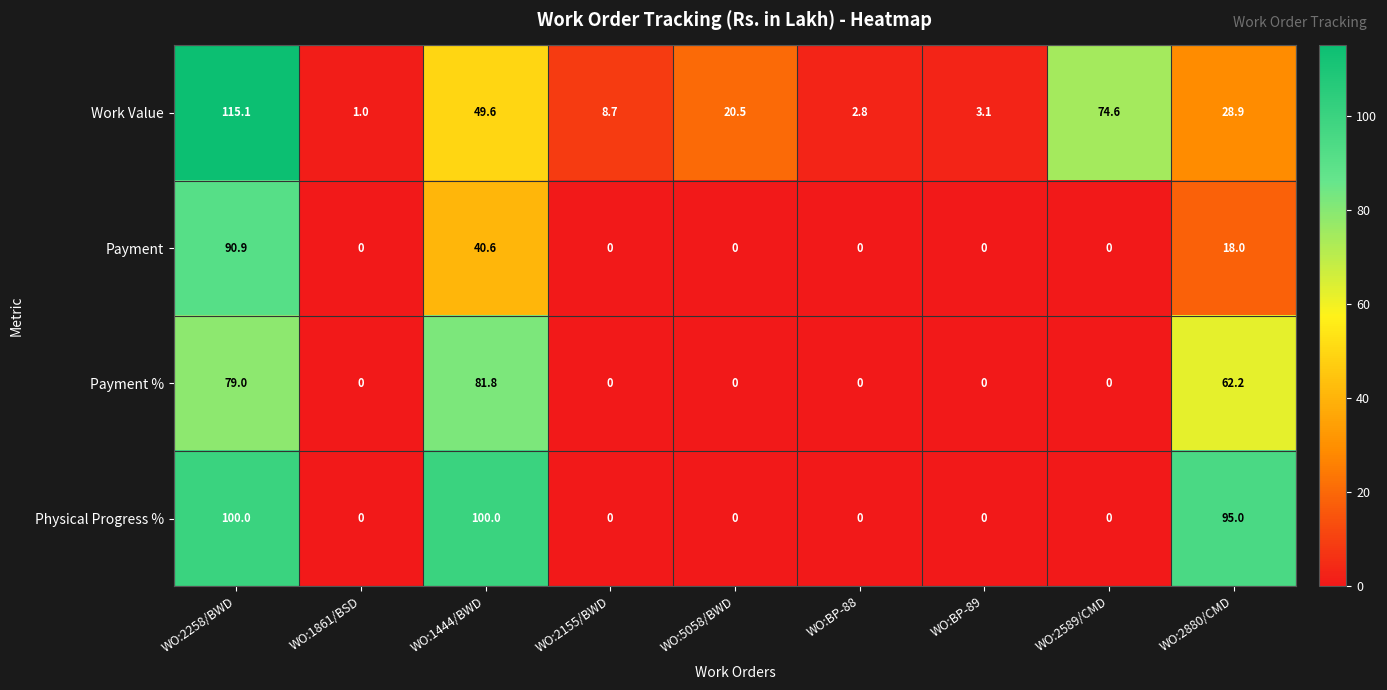

What is the spread (max minus min) of values at WO:BP-89?

3.1